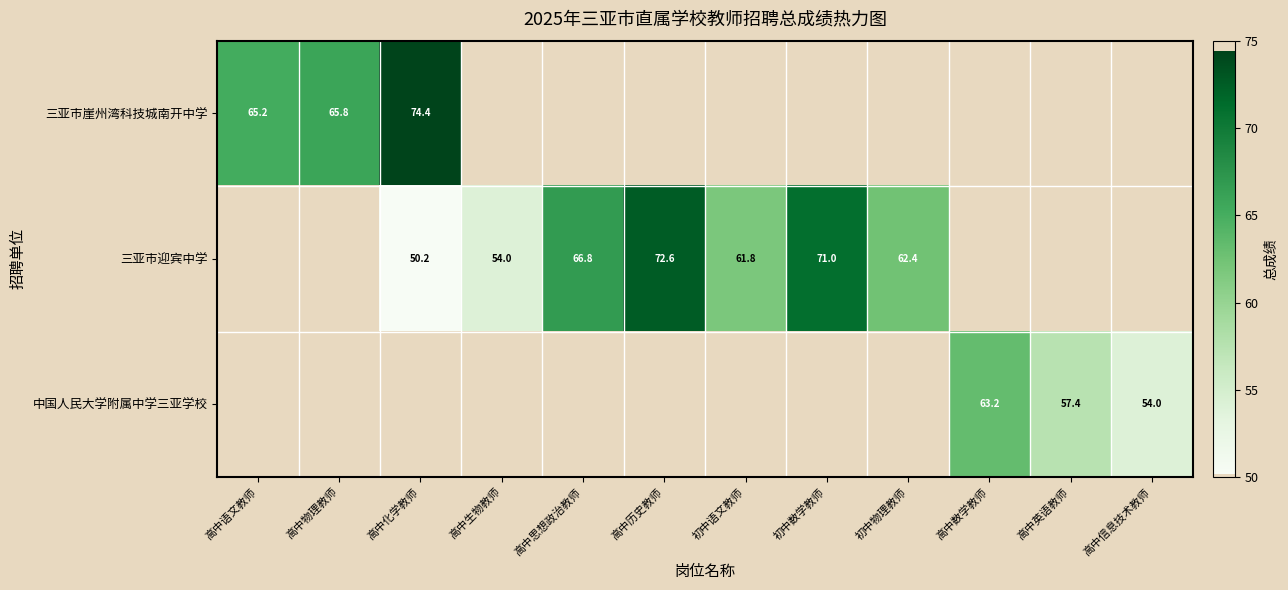

At how many categories does at least one series exceed 55?

10